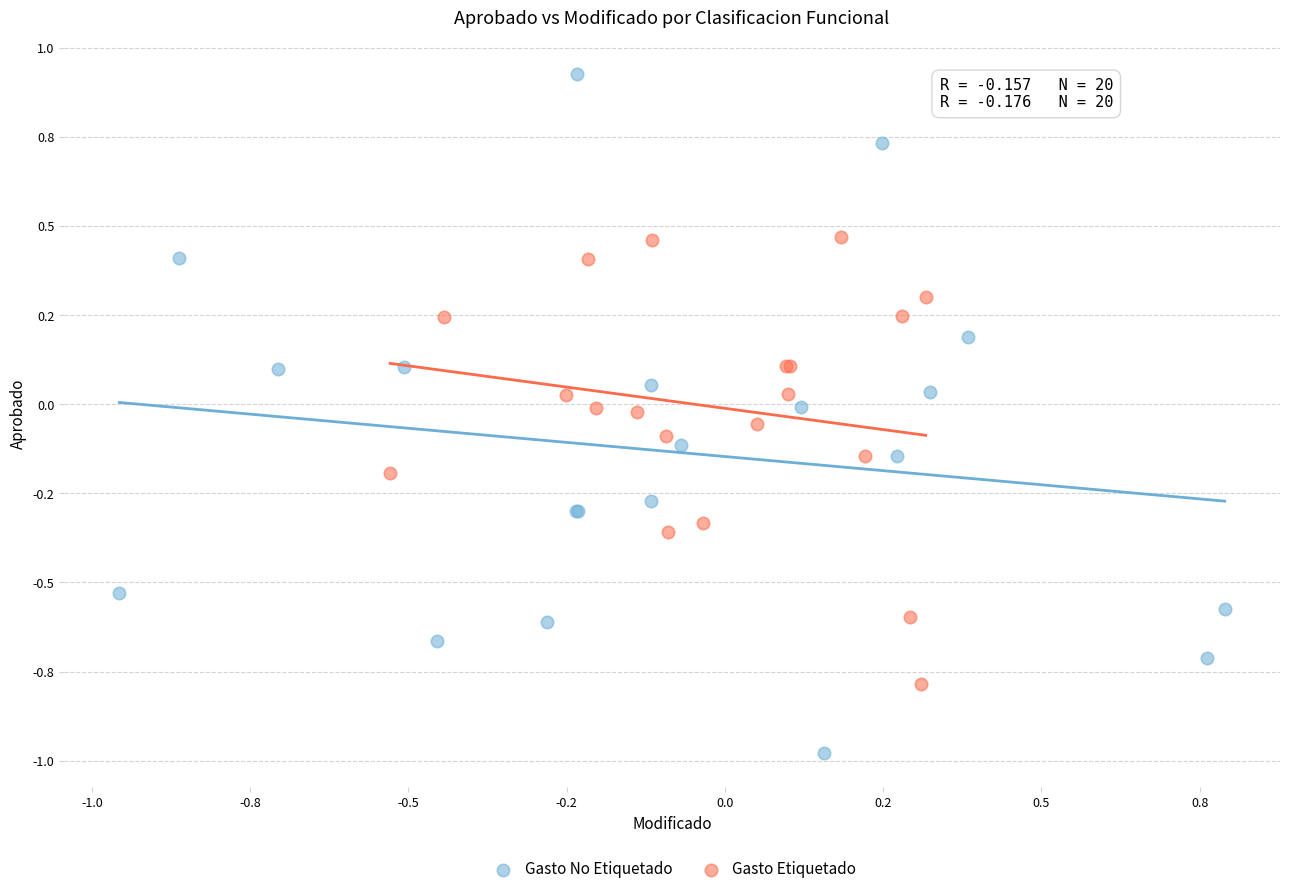

Which series has the largest Y range (max minus min)?

Gasto No Etiquetado